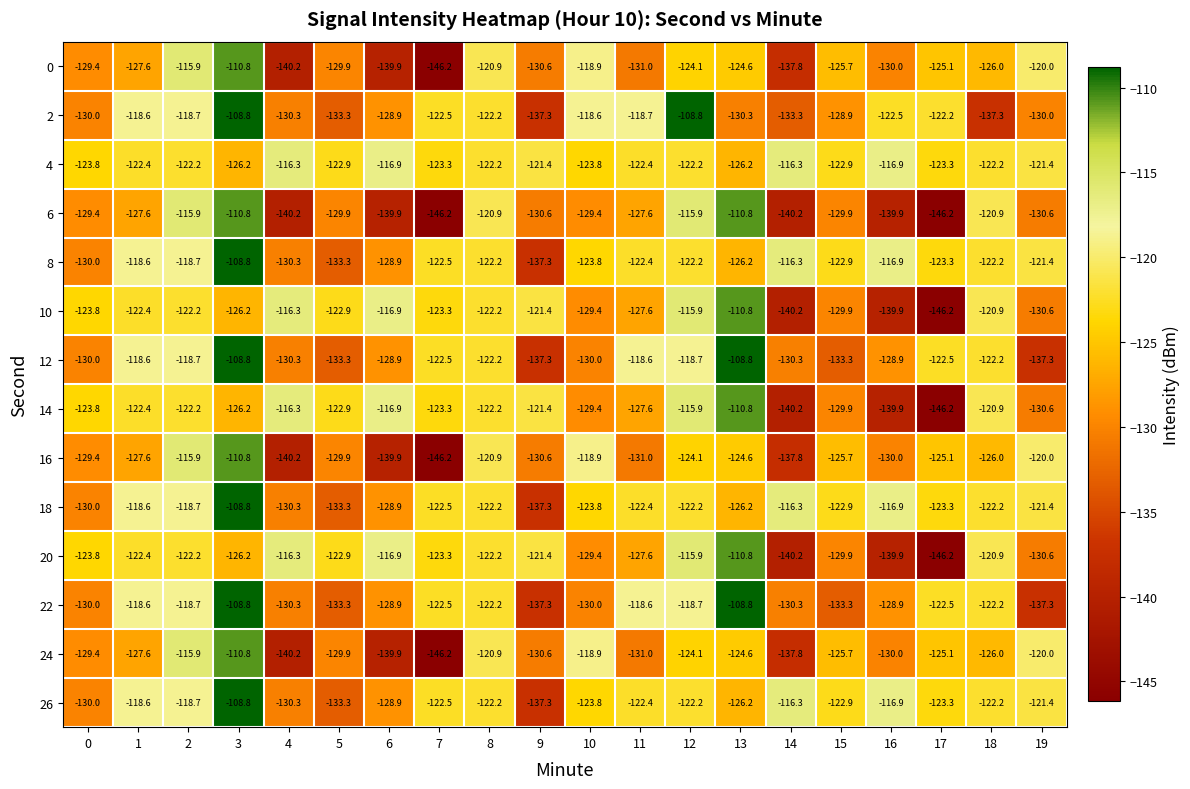

What is the greatest value displayed?

-108.8